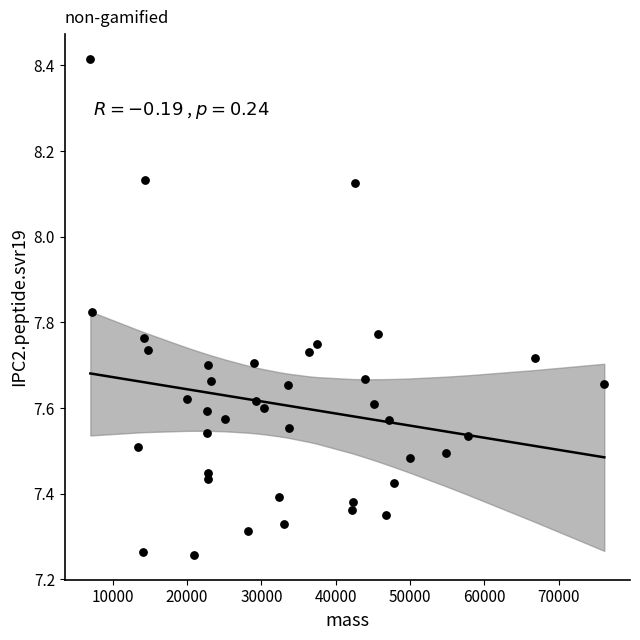

What is the range of X values (max minus min)?

69145.5